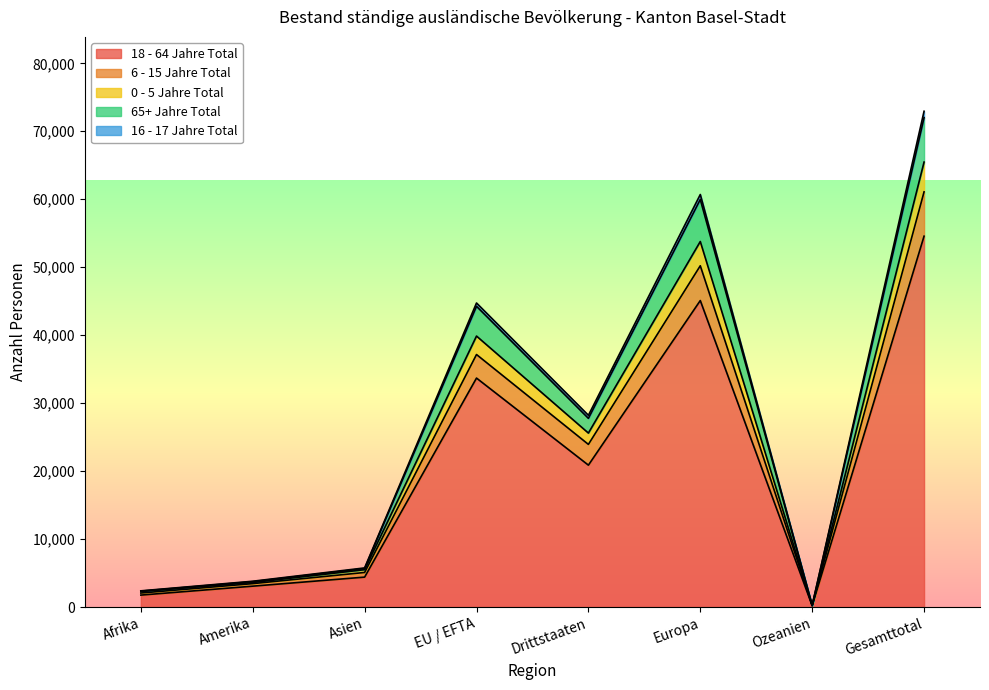

Is the value of 65+ Jahre Total at Ozeanien greater than the value of 0 - 5 Jahre Total at Amerika?

No